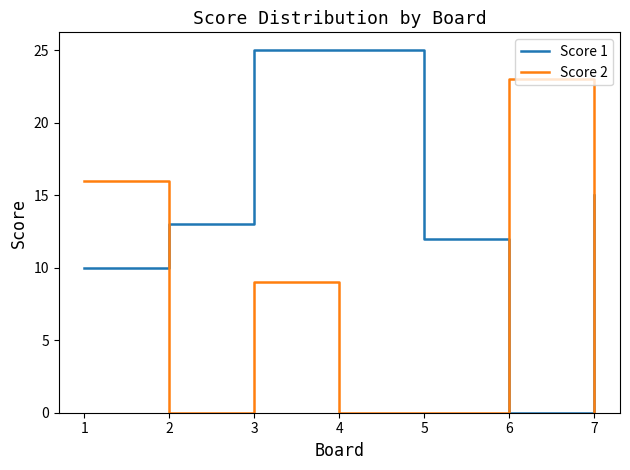

How many times do Score 2 and Score 1 cross each other?

3